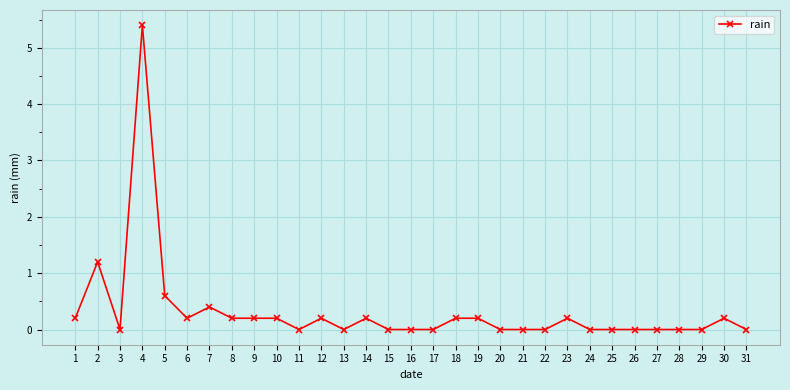

What is the sum of all values?

9.8